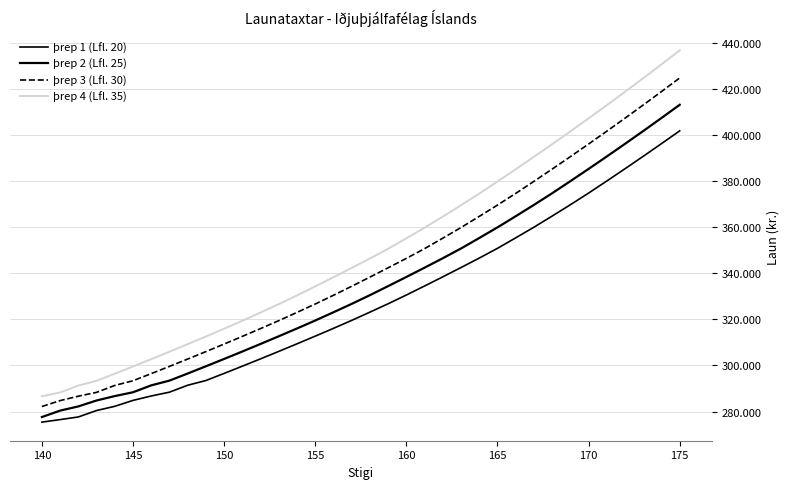

Reading left to right, transcribe all the data shown in this chart.

þrep 1 (Lfl. 20): 275388.0	276488.0	277637.0	280424.0	282251.0	284821.0	286734.0	288391.0	291392.0	293439.0	296532.0	299670.0	302855.0	306089.0	309370.0	312702.0	316082.0	319536.0	323118.0	326752.0	330547.0	334464.0	338439.0	342474.0	346570.0	350808.0	355351.8	359964.6	364803.6	369720.1	374780.9	380024.8	385347.4	390750.7	396234.8	401799.6
þrep 2 (Lfl. 25): 277597.0	280382.0	282209.0	284779.0	286691.0	288348.0	291348.0	293395.0	296485.0	299623.0	302809.0	306040.0	309322.0	312652.0	316033.0	319484.0	323064.0	326697.0	330490.0	334406.0	338381.0	342415.0	346509.0	350741.2	355285.1	359895.7	364730.4	369647.9	374703.4	379948.4	385268.7	390669.9	396152.9	401716.7	407365.6	413097.4
þrep 3 (Lfl. 30): 282167.0	284736.0	286648.0	288304.0	291304.0	293350.0	296440.0	299577.0	302761.0	305993.0	309273.0	312603.0	315983.0	319433.0	323011.0	326645.0	330434.0	334349.0	338321.0	342355.0	346449.0	350676.6	355217.2	359827.9	364659.3	369576.9	374628.0	379870.8	385190.1	390591.3	396072.1	401634.8	407282.6	413014.4	418830.2	424735.4
þrep 4 (Lfl. 35): 286605.0	288261.0	291260.0	293304.0	296394.0	299531.0	302714.0	305946.0	309225.0	312554.0	315932.0	319380.0	322959.0	326591.0	330377.0	334291.0	338262.0	342295.0	346388.0	350609.8	355149.4	359757.8	364588.2	369502.5	374552.6	379793.3	385110.4	390511.6	395991.4	401551.9	407198.6	412928.3	418744.1	424648.2	430640.6	436723.5